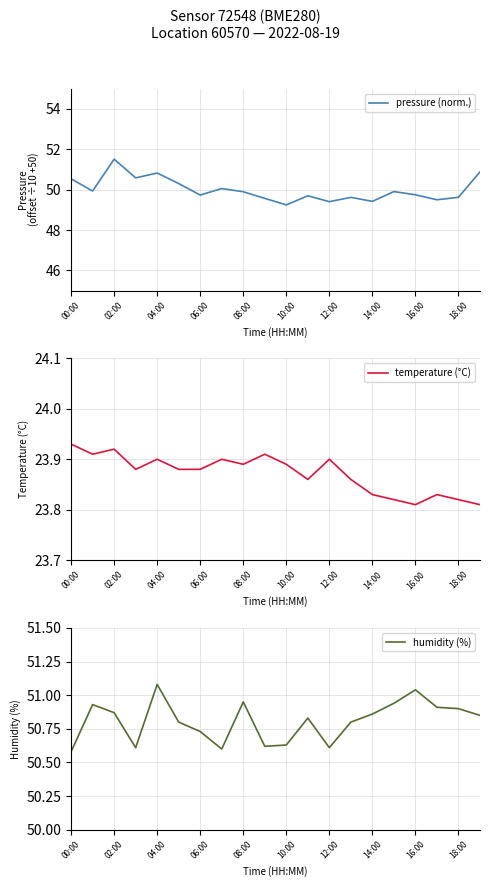

Reading right to left, extract all data points from this chart.

pressure (norm.): 50.9	49.6	49.5	49.7	49.9	49.4	49.6	49.4	49.7	49.2	49.6	49.9	50.1	49.7	50.3	50.8	50.6	51.5	49.9	50.5
temperature (°C): 23.8	23.8	23.8	23.8	23.8	23.8	23.9	23.9	23.9	23.9	23.9	23.9	23.9	23.9	23.9	23.9	23.9	23.9	23.9	23.9
humidity (%): 50.9	50.9	50.9	51.0	50.9	50.9	50.8	50.6	50.8	50.6	50.6	51.0	50.6	50.7	50.8	51.1	50.6	50.9	50.9	50.6